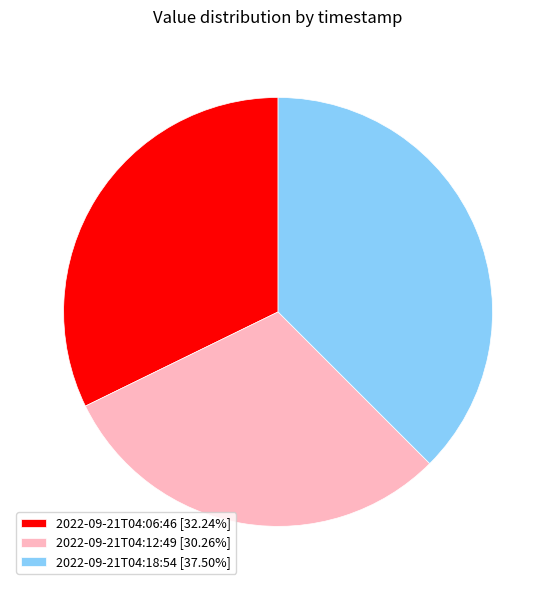

Approximately how many times larger is the value at 2022-09-21T04:12:49 [30.26%] compared to 2022-09-21T04:18:54 [37.50%]?

0.8